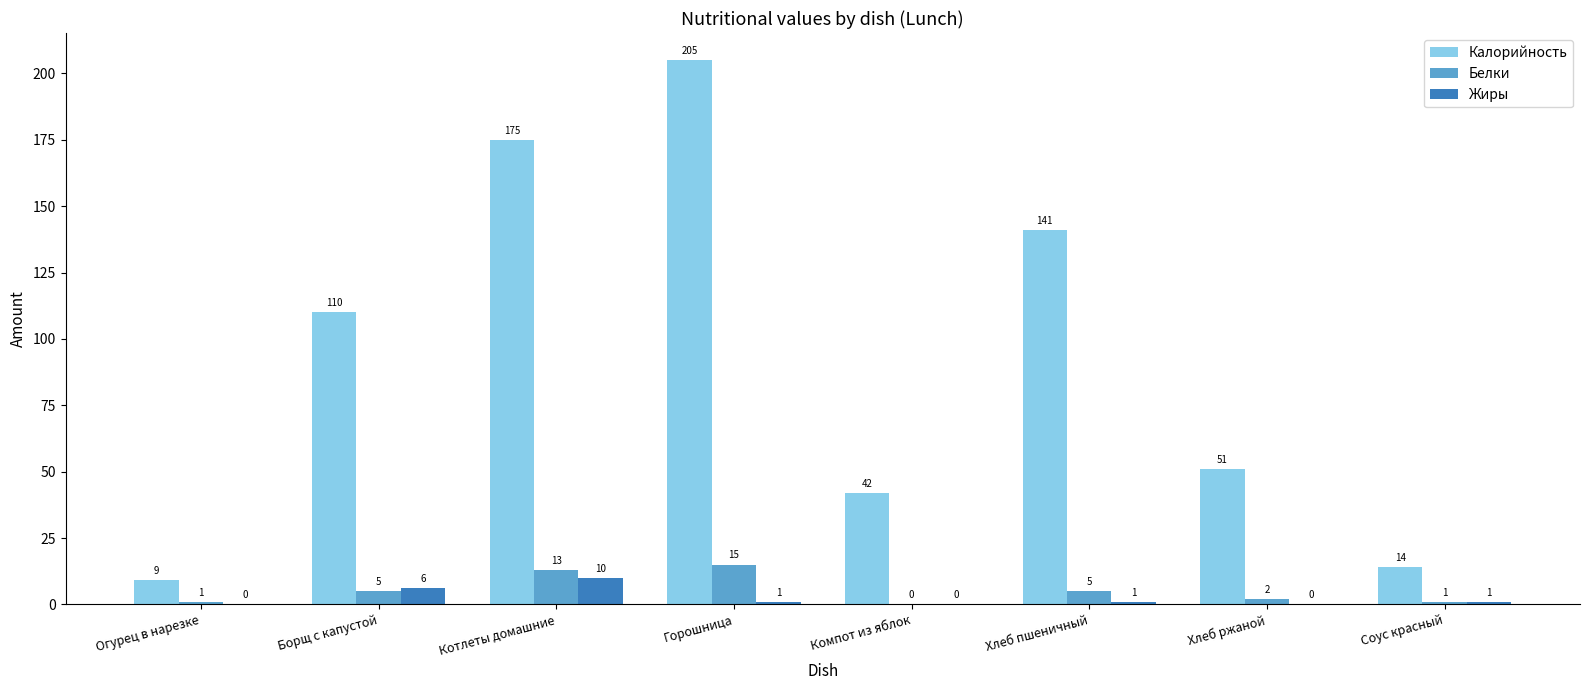

Which series changed the most between Борщ с капустой and Котлеты домашние?

Калорийность